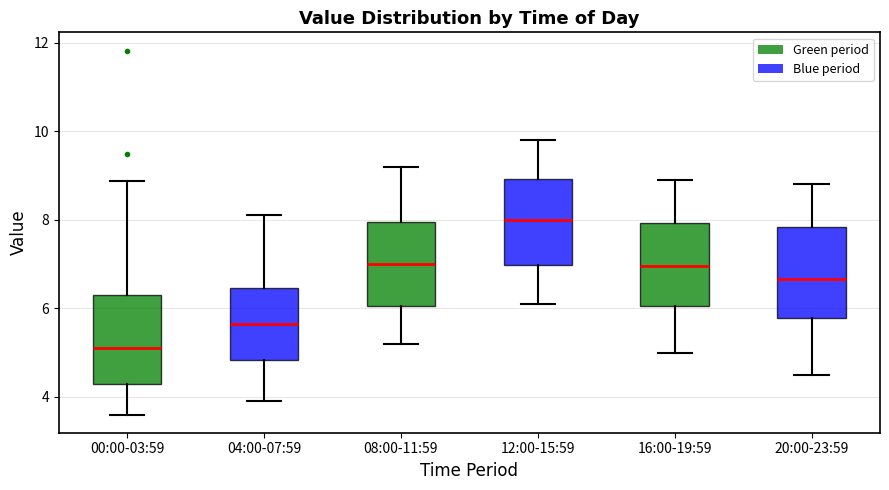

Which box's median line is the highest?

12:00-15:59